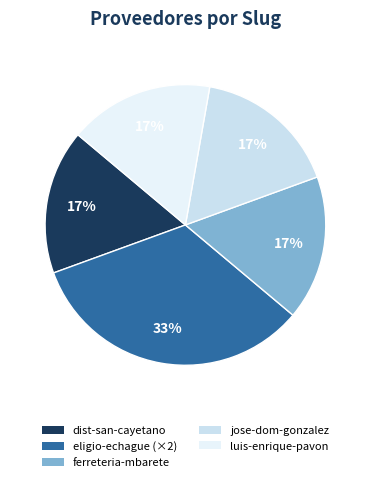

How many slices are in this pie chart?

5